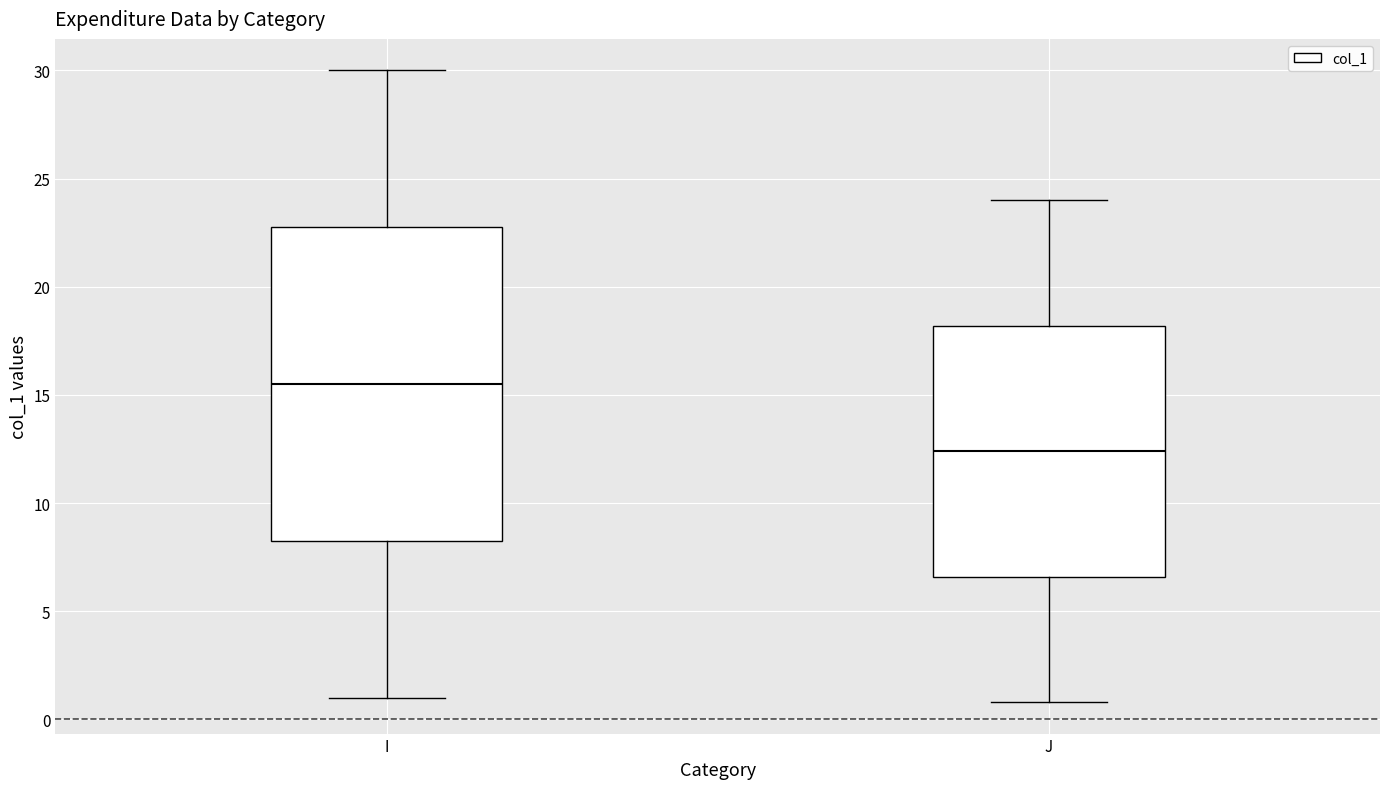

Which box's median line is the highest?

I